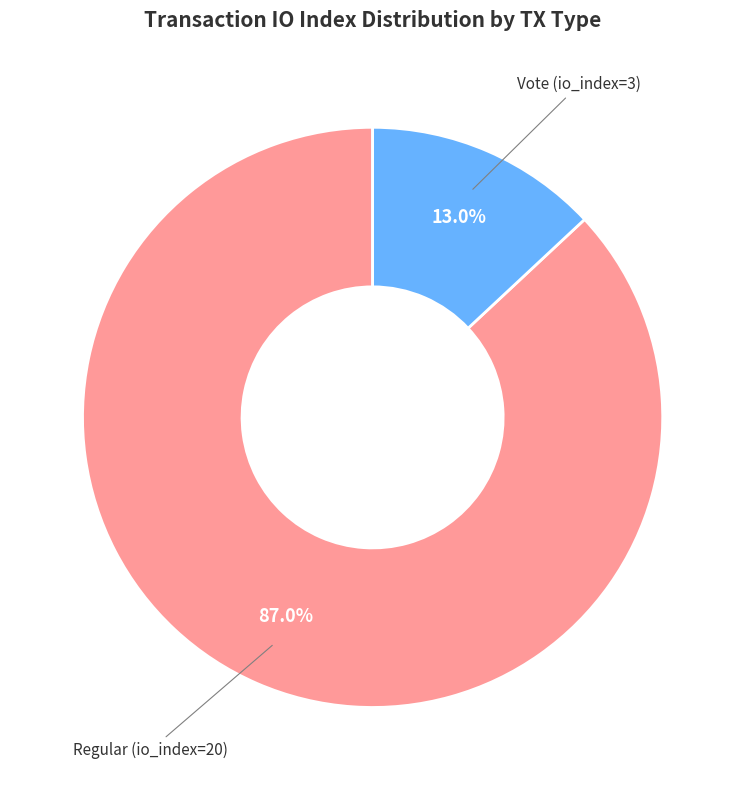

Count the number of slices in the pie.

2